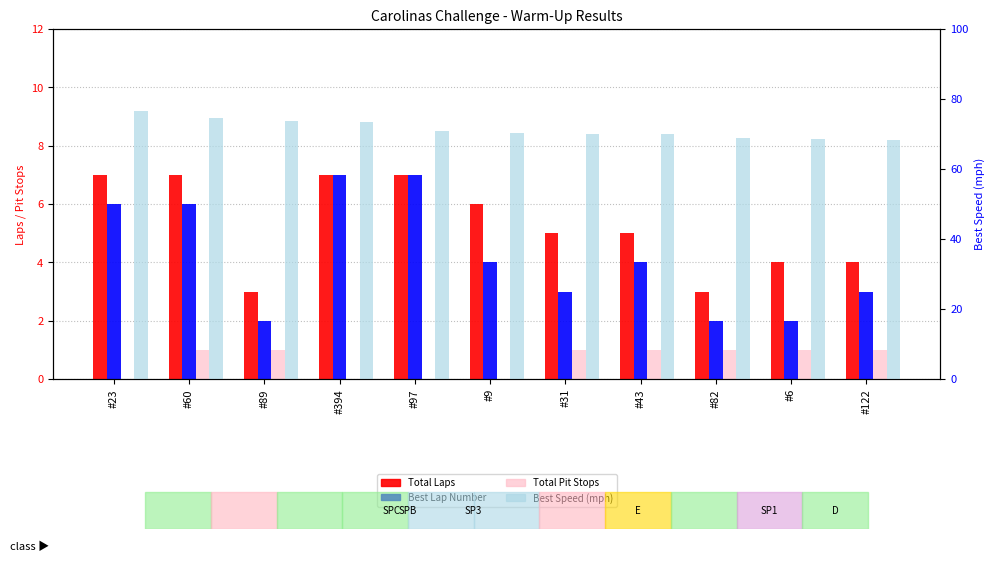

Which series has the largest total across all categories?

Best Speed (mph)